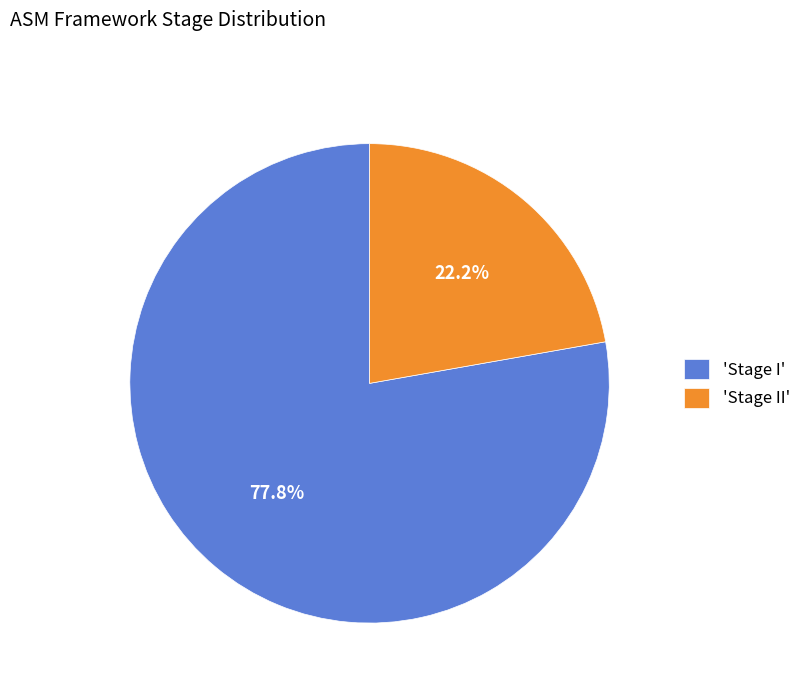

What is the smallest slice in the pie chart?

'Stage II'